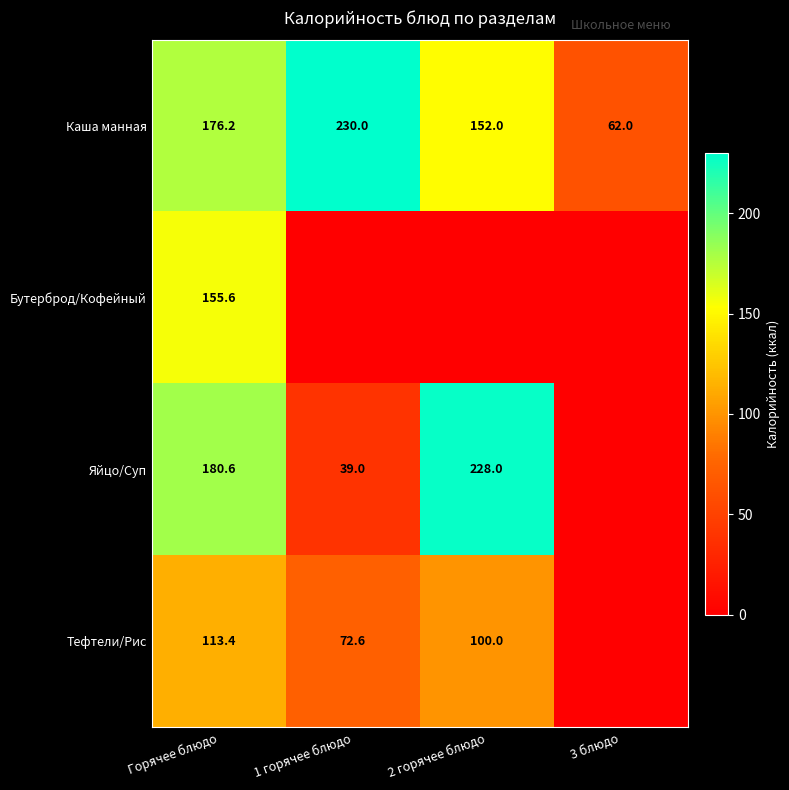

How many data points does each series have?

4